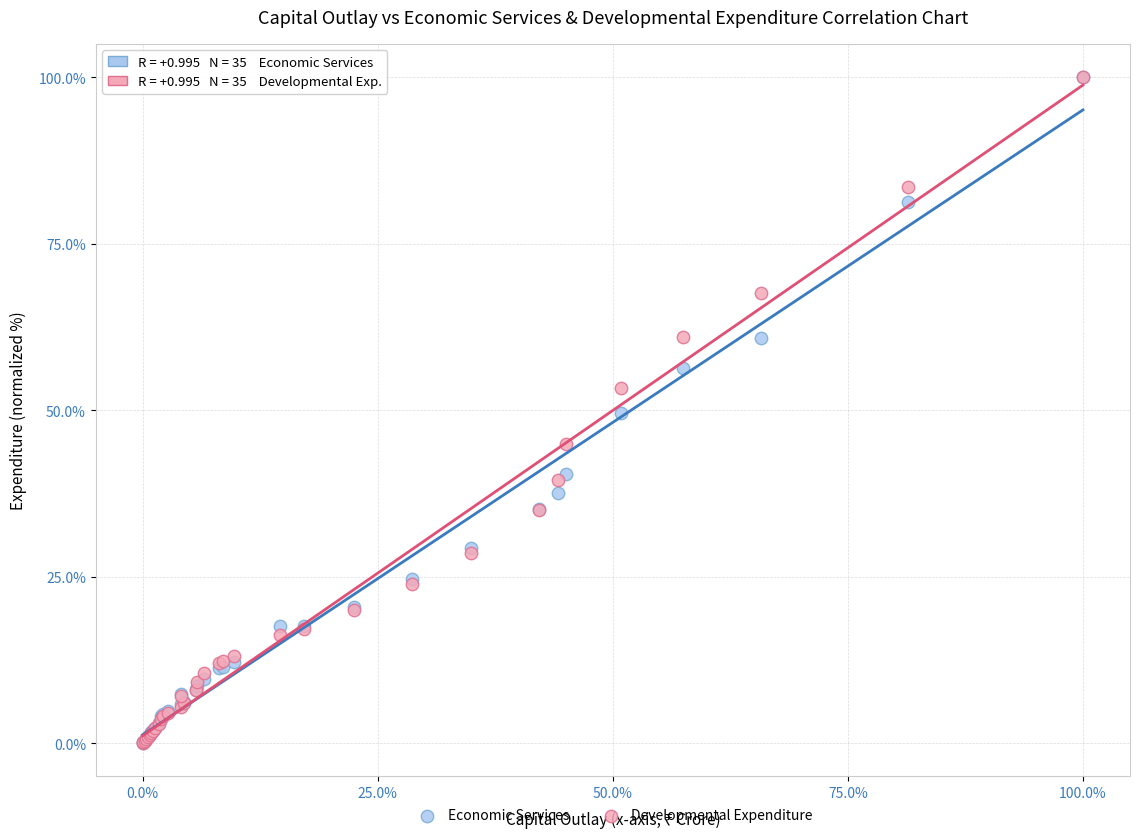

What are all the series names shown in the legend?

Economic Services, Developmental Expenditure